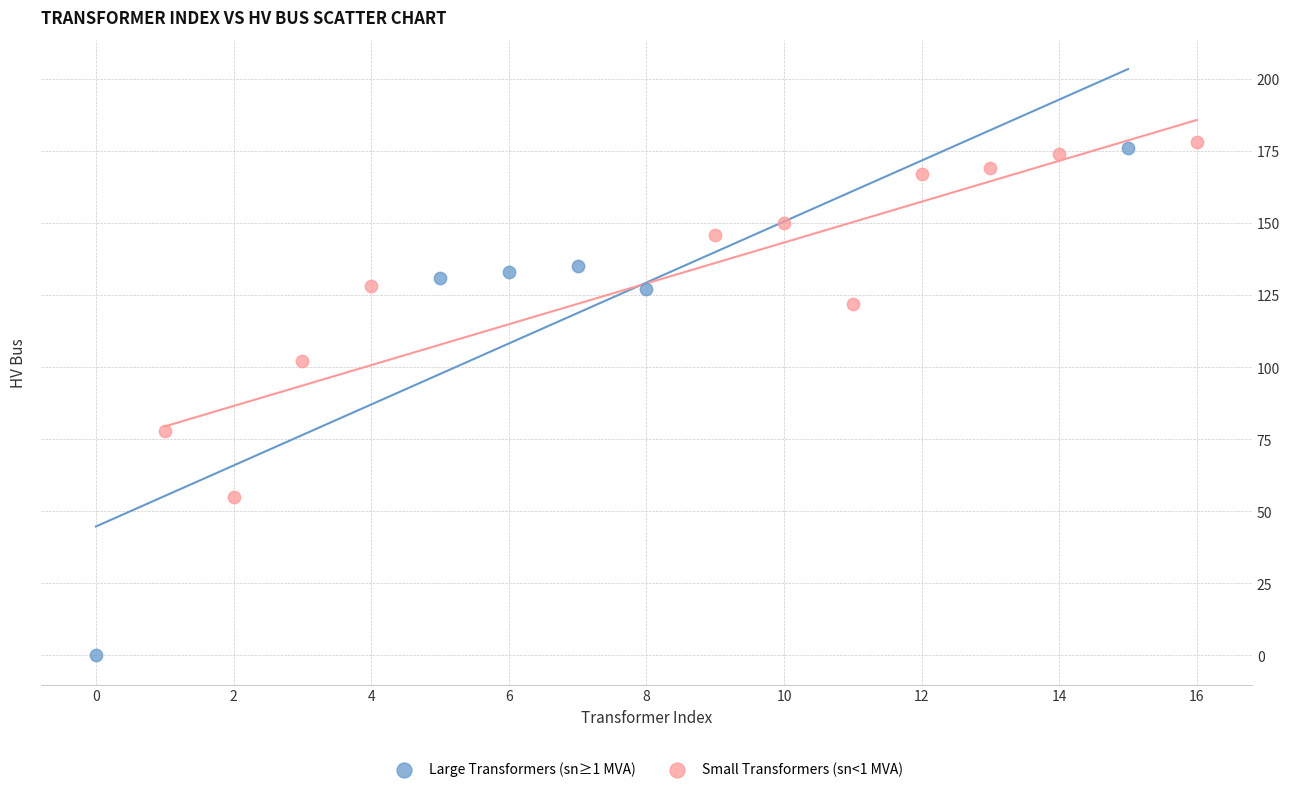

Which series reaches the minimum Y coordinate?

Large Transformers (sn≥1 MVA)